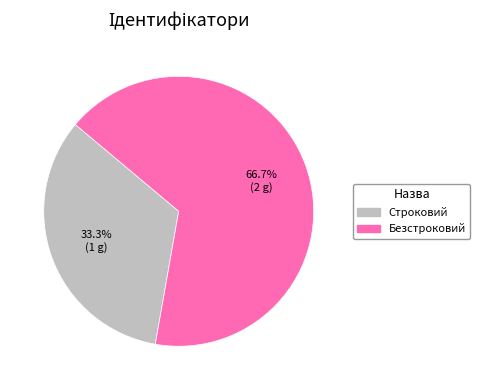

Which category has the biggest portion of the pie?

Безстроковий